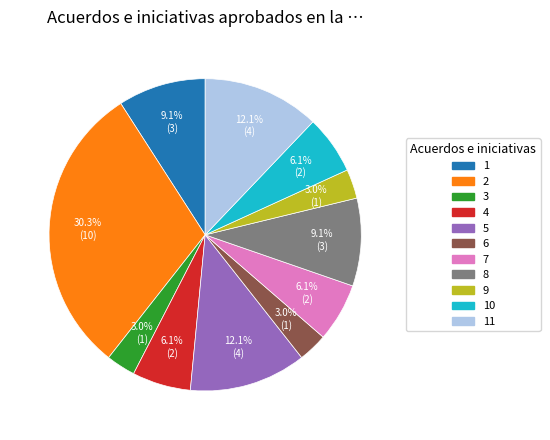

Is there a majority slice in this chart?

No